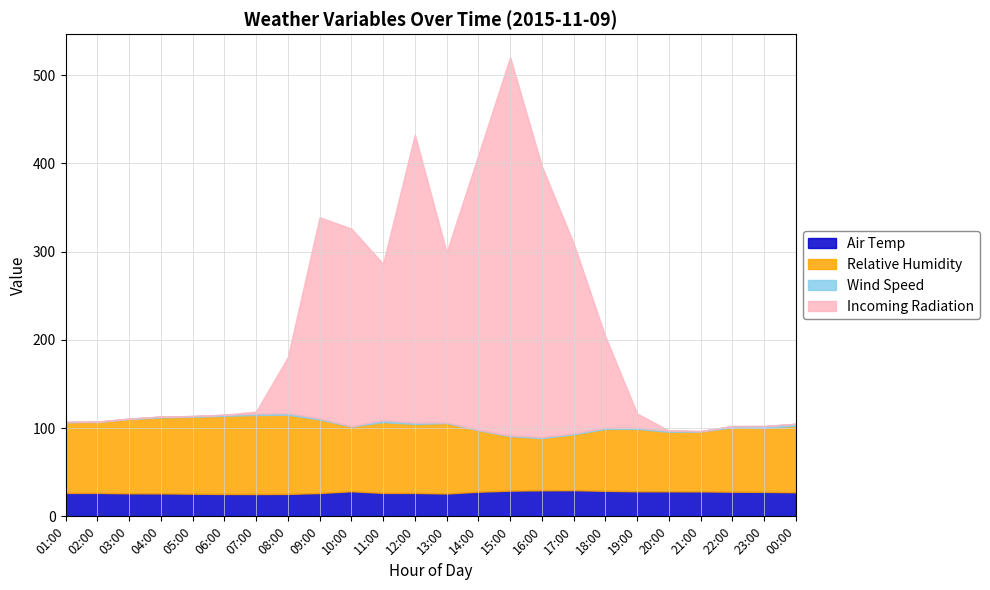

What is the sum of the Relative Humidity values at 11:00 and 15:00?

141.9